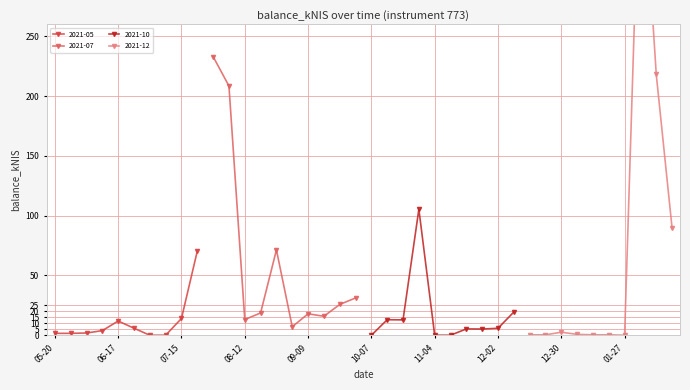

Reading left to right, extract all data points from this chart.

1.6	1.6	1.9	3.8	11.9	5.9	0.0	0.0	14.0	70.4	233.1	208.5	13.1	18.6	71.4	7.1	17.9	15.9	25.7	31.2	0.0	13.0	12.8	105.3	0.0	0.0	5.3	5.2	5.8	19.4	0.3	0.4	2.5	0.7	0.4	0.4	0.0	424.9	218.1	89.5